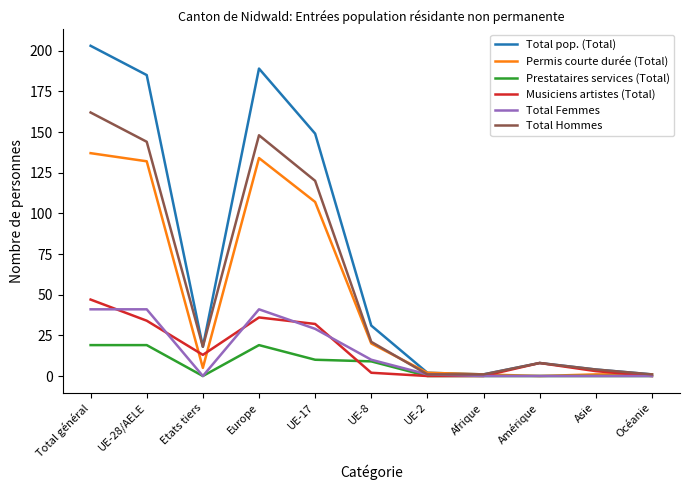

Reading left to right, what are all the values shown in this chart?

Total pop. (Total): Total général=203	UE-28/AELE=185	Etats tiers=18	Europe=189	UE-17=149	UE-8=31	UE-2=2	Afrique=1	Amérique=8	Asie=4	Océanie=1
Permis courte durée (Total): Total général=137	UE-28/AELE=132	Etats tiers=5	Europe=134	UE-17=107	UE-8=20	UE-2=2	Afrique=1	Amérique=0	Asie=1	Océanie=1
Prestataires services (Total): Total général=19	UE-28/AELE=19	Etats tiers=0	Europe=19	UE-17=10	UE-8=9	UE-2=0	Afrique=0	Amérique=0	Asie=0	Océanie=0
Musiciens artistes (Total): Total général=47	UE-28/AELE=34	Etats tiers=13	Europe=36	UE-17=32	UE-8=2	UE-2=0	Afrique=0	Amérique=8	Asie=3	Océanie=0
Total Femmes: Total général=41	UE-28/AELE=41	Etats tiers=0	Europe=41	UE-17=29	UE-8=10	UE-2=1	Afrique=0	Amérique=0	Asie=0	Océanie=0
Total Hommes: Total général=162	UE-28/AELE=144	Etats tiers=18	Europe=148	UE-17=120	UE-8=21	UE-2=1	Afrique=1	Amérique=8	Asie=4	Océanie=1